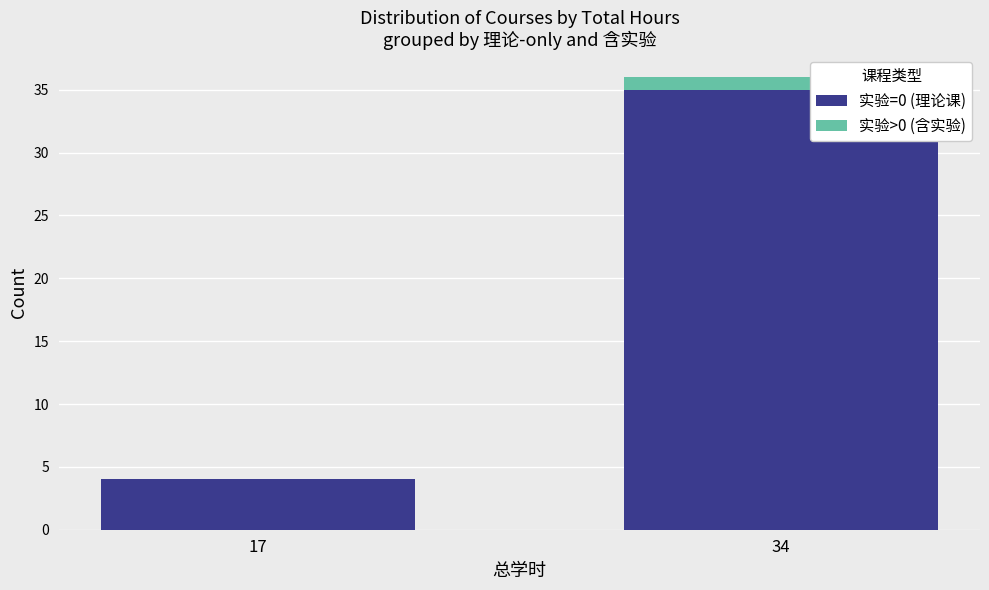

The value of 实验=0 (理论课) at 34 is 35. True or false?

True